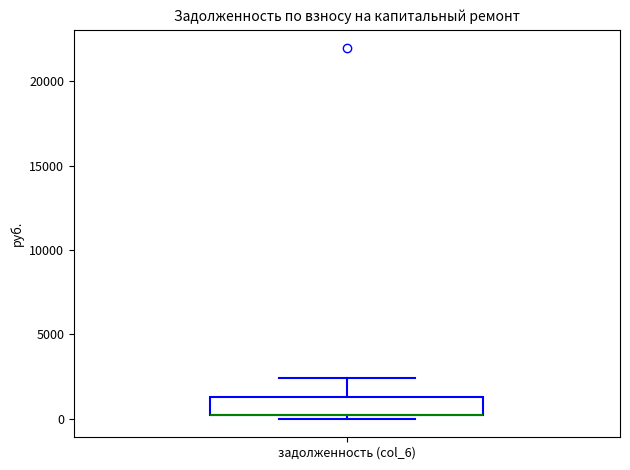

Where is the lower edge of the box for задолженность (col_6) on the y-axis? The values are not printed on the chart, so give them approximately, as read against the axis.

0